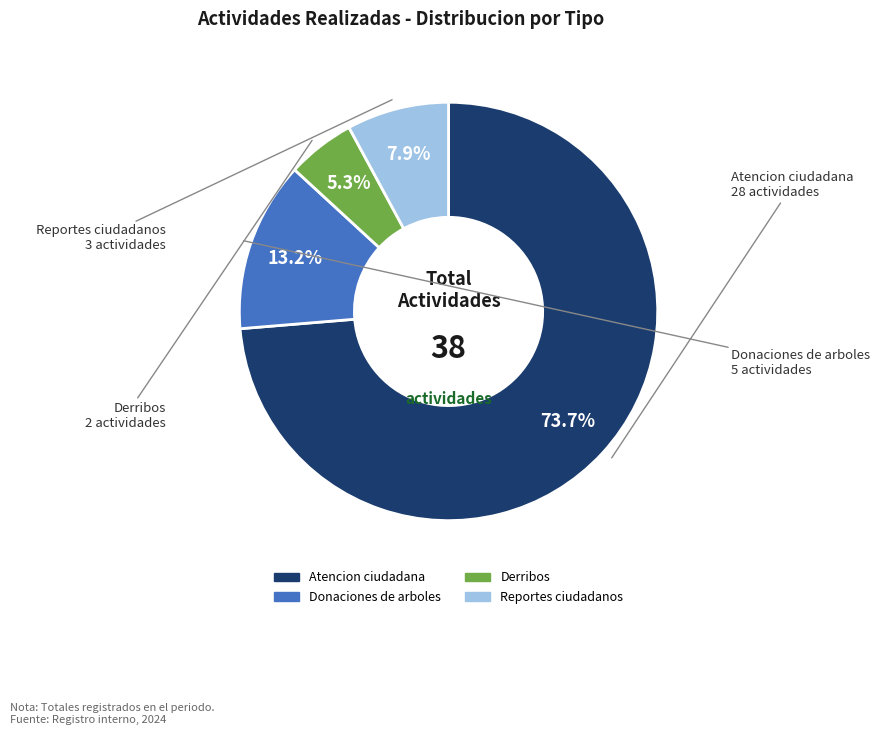

The Donaciones de arboles slice represents 1% of the pie. True or false?

False